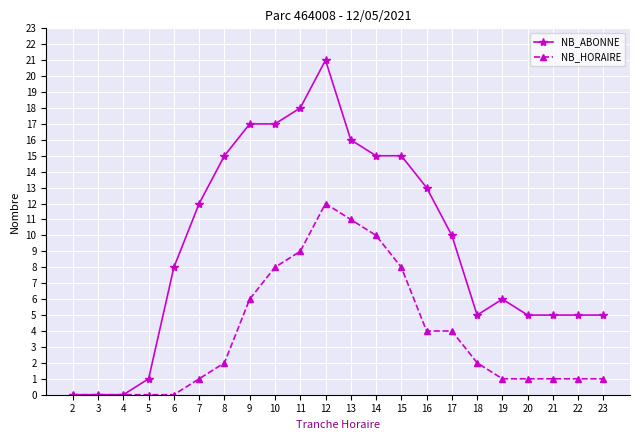

At which category is the sum across all series the highest?

12